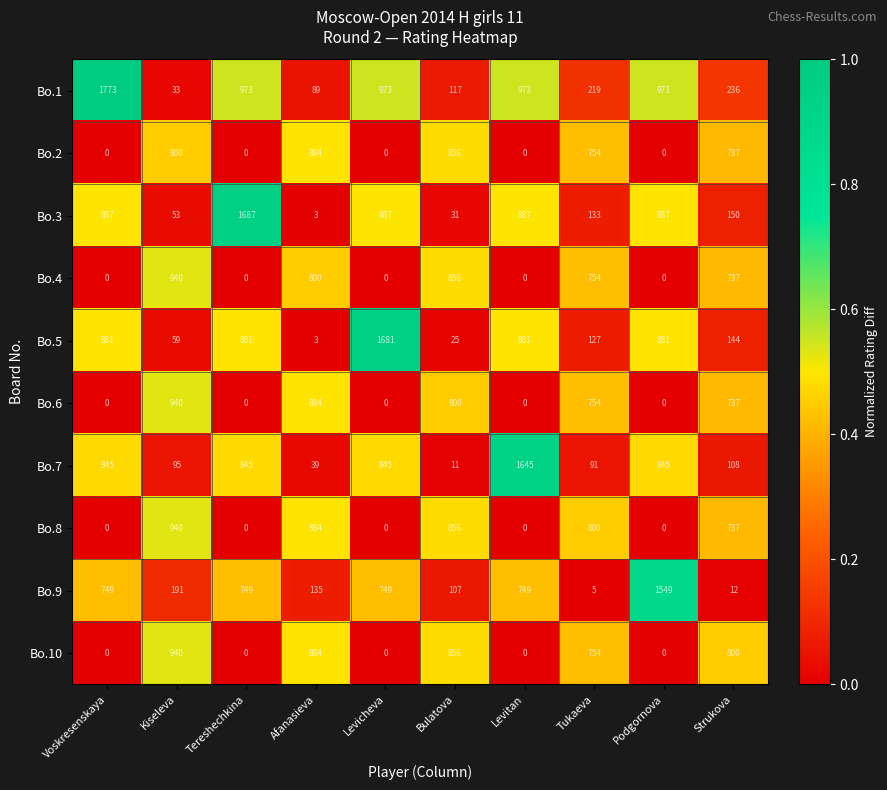

True or false: Bo.1 has a value of 236 at Strukova.

True